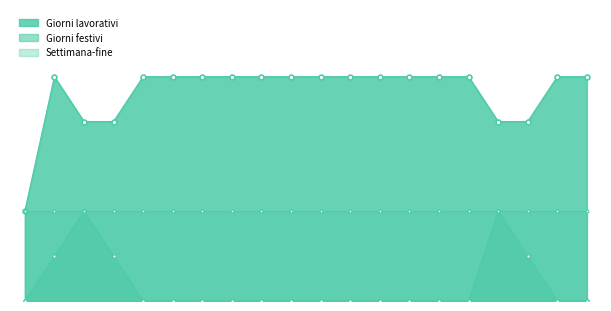

True or false: Orario di lavoro has a value of 0 at 26/12.

True